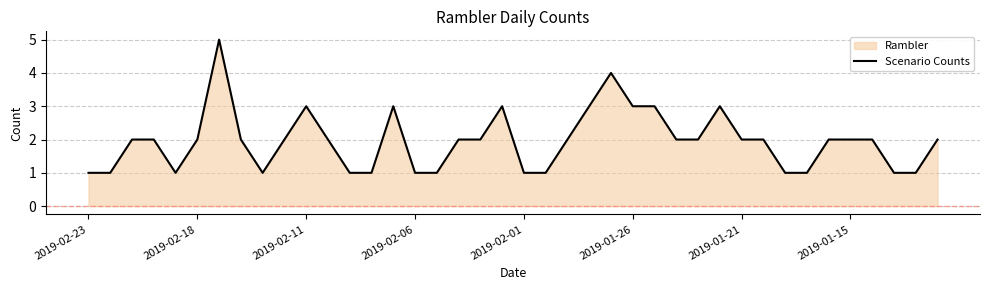

The chart shows a value of 2 at 2019-02-06. True or false?

False